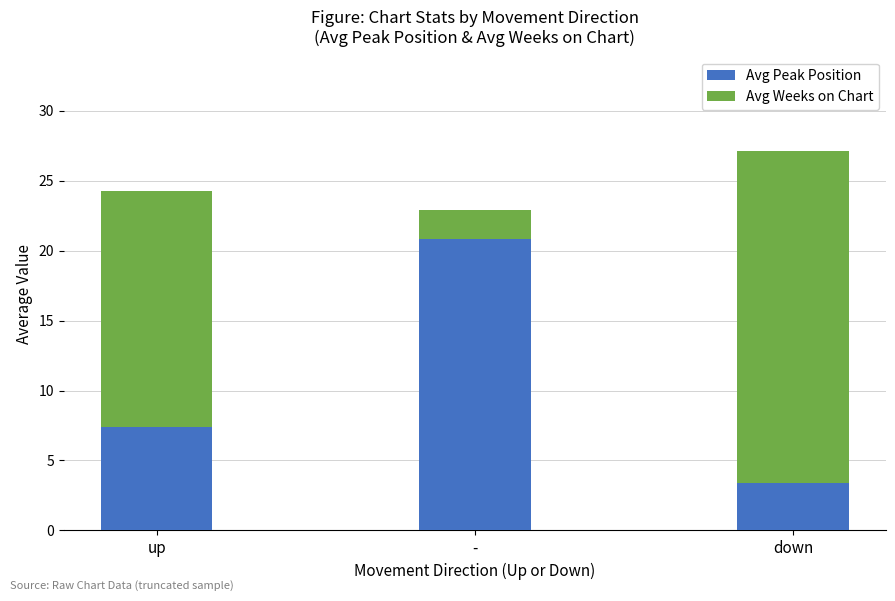

How many bars are there in total?

3